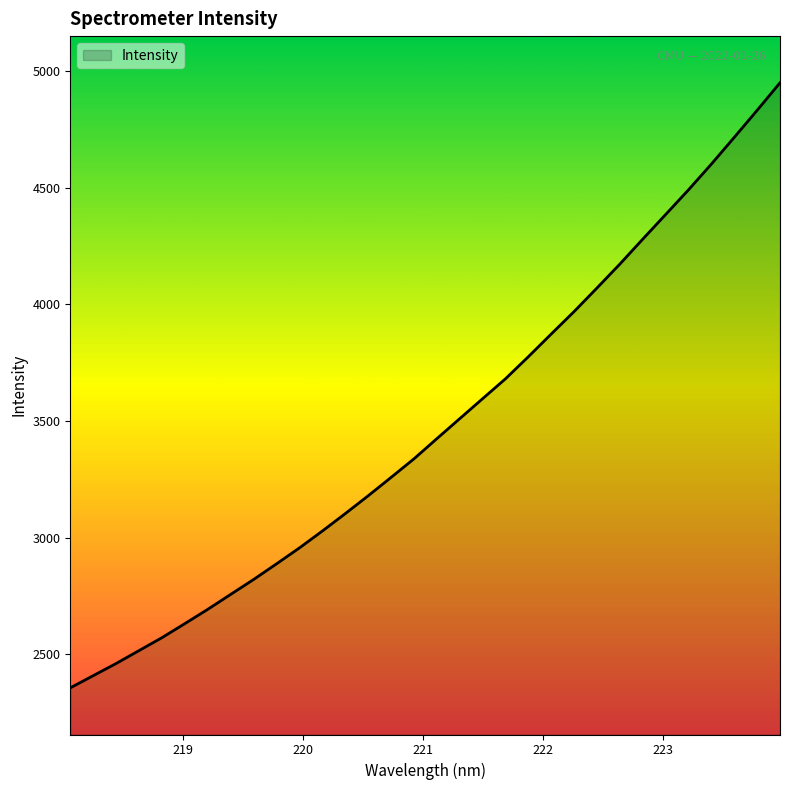

What is the minimum value shown in the chart?

2355.6